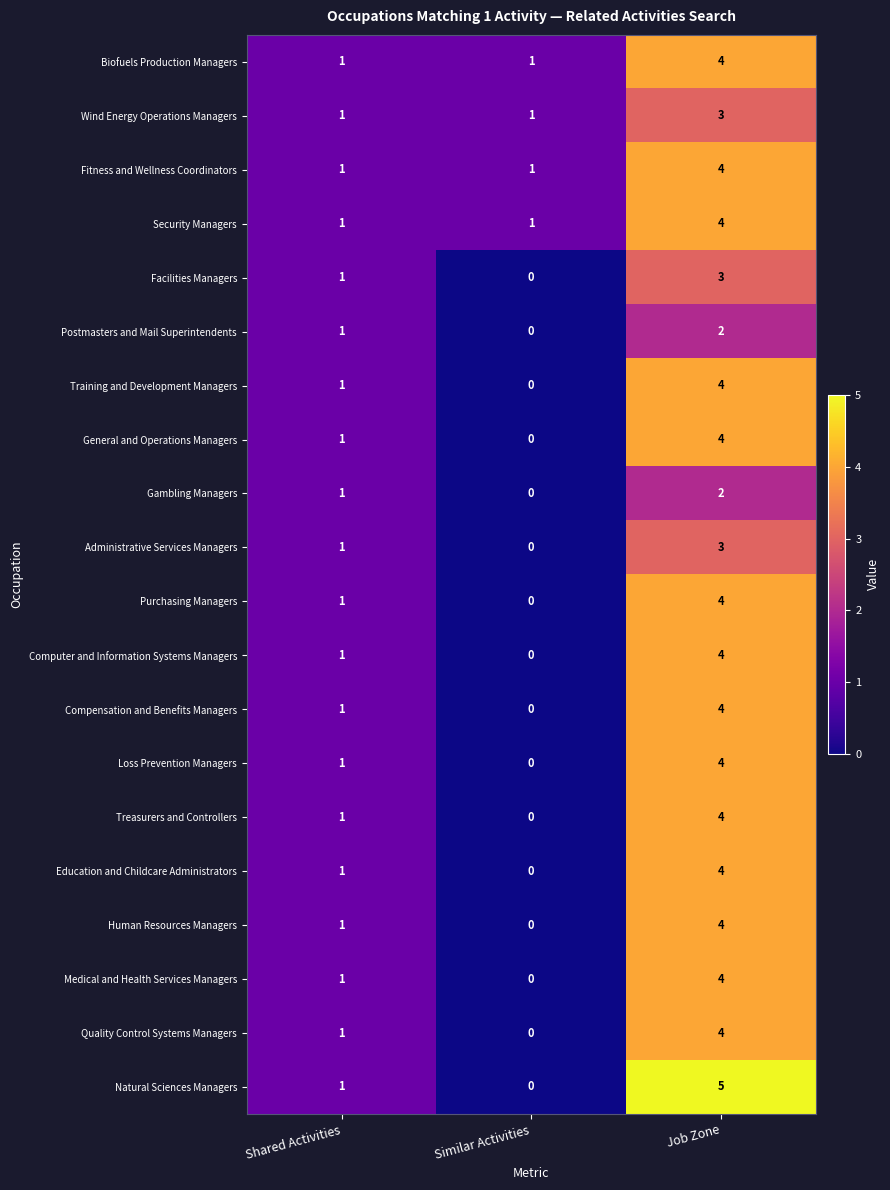

Which category has the lowest value in the Administrative Services Managers series?

Similar Activities